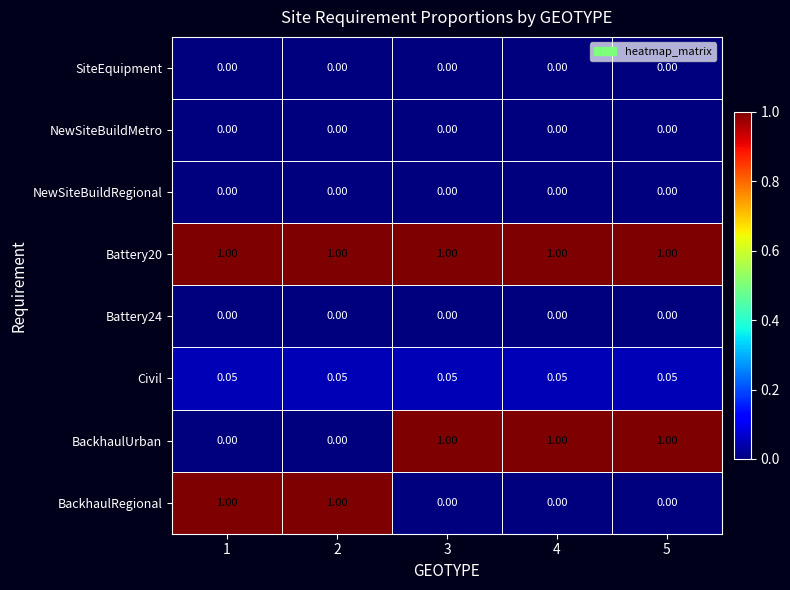

What is the spread (max minus min) of values at 4?

1.0